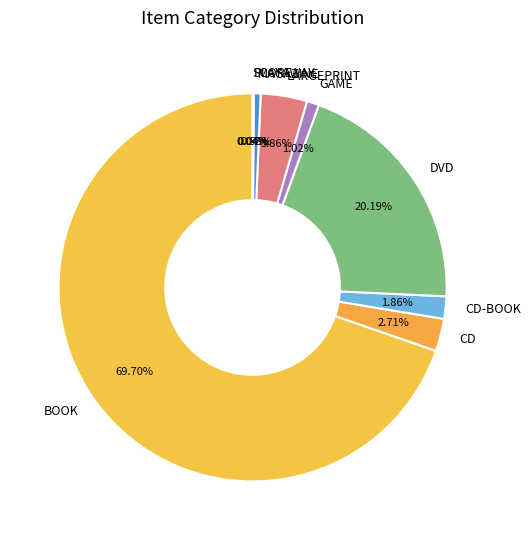

To the nearest percent, what percentage of the pie is GAME?

1%